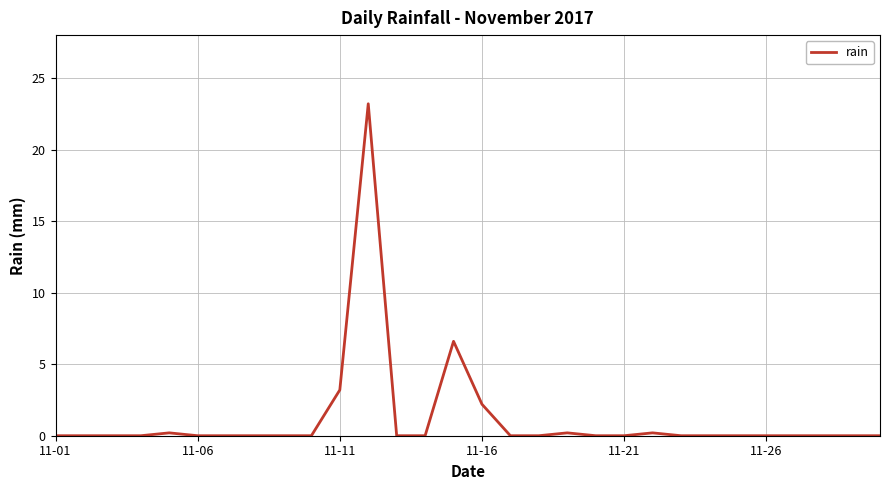

What is the greatest value displayed?

23.2